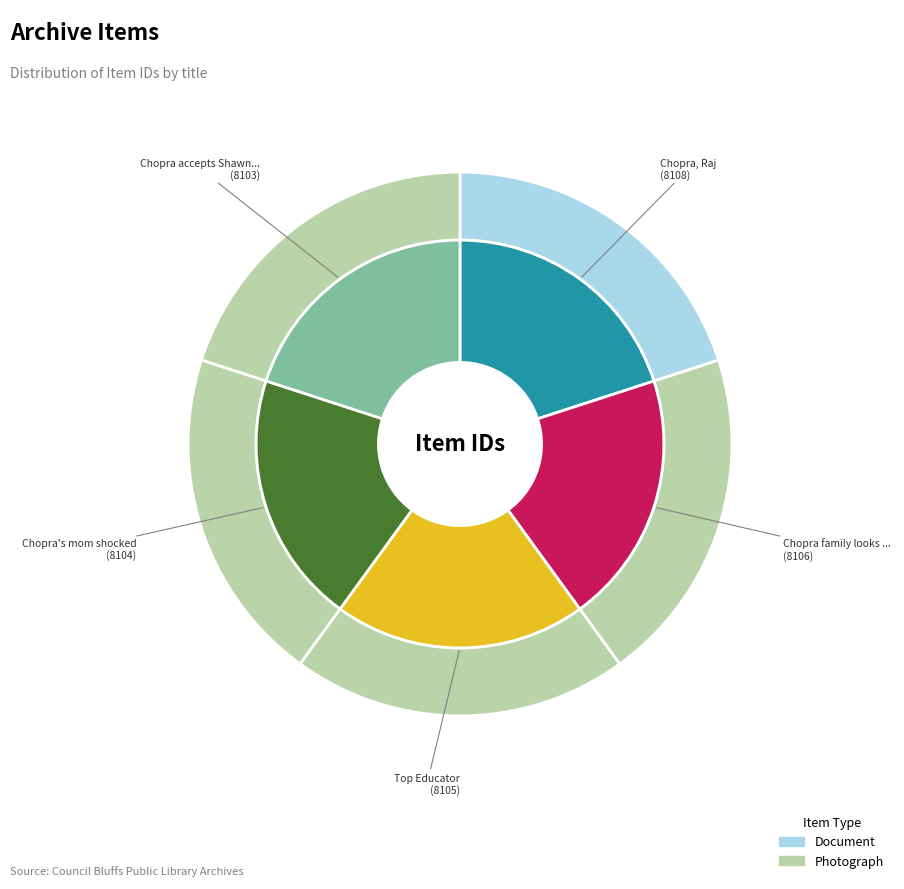

How many slices are in this pie chart?

5